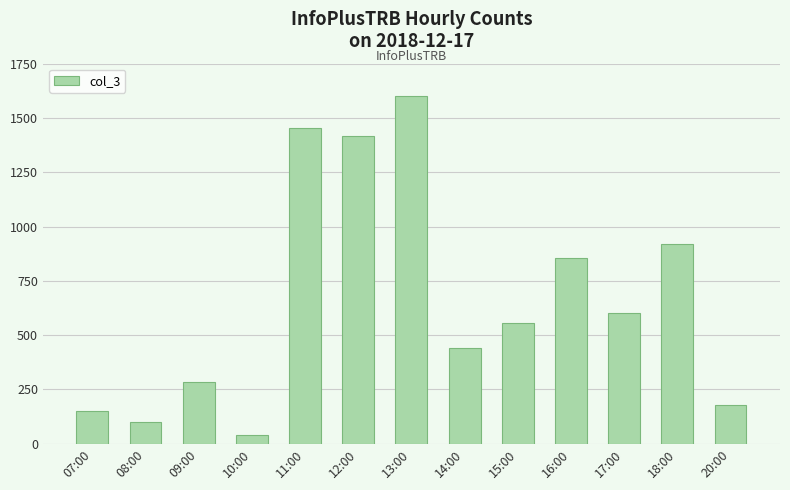

List the labels in order of value, largest first.

13:00, 11:00, 12:00, 18:00, 16:00, 17:00, 15:00, 14:00, 09:00, 20:00, 07:00, 08:00, 10:00